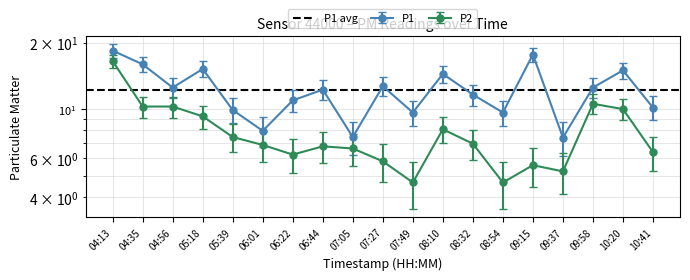

Which label corresponds to the largest value in the chart?

04:13